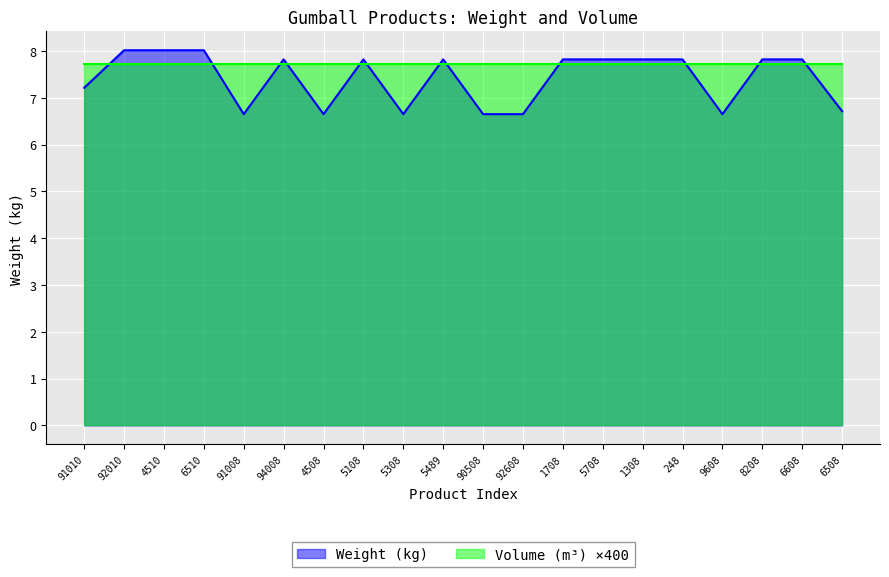

What is the minimum value shown in the chart?

6.6